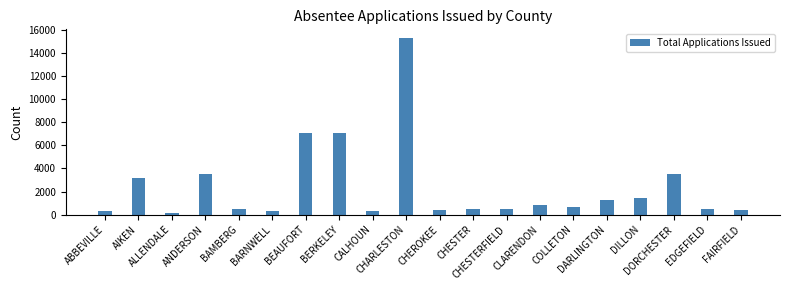

Which category has the highest value across all series?

CHARLESTON